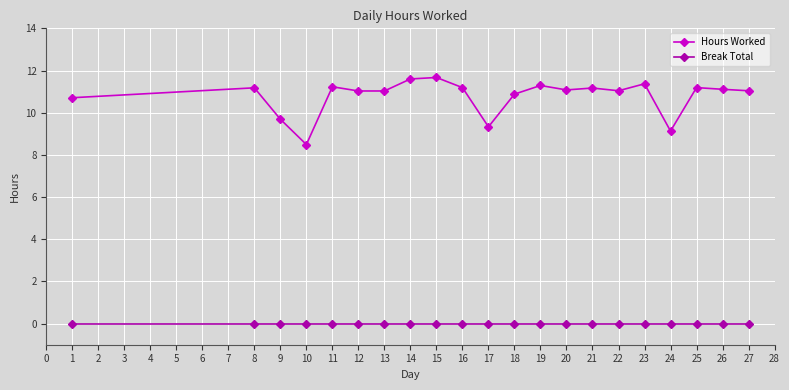

Count the number of data series in this chart.

2